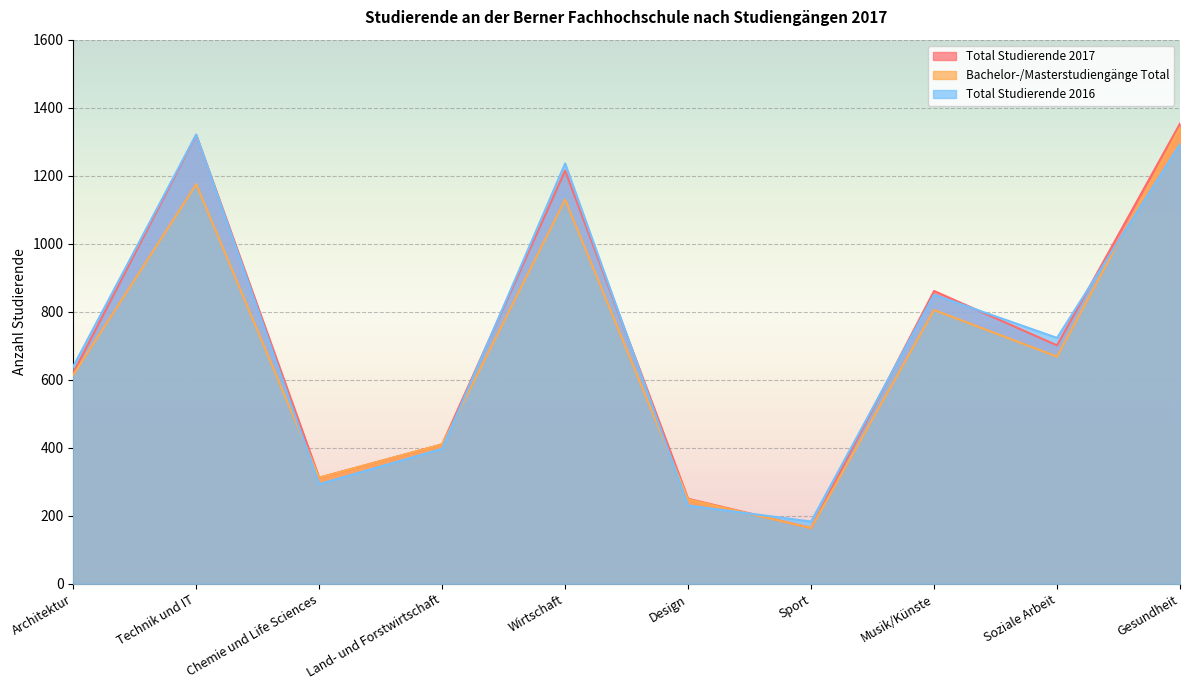

Reading left to right, transcribe all the data shown in this chart.

Total Studierende 2017: 620	1320	312	410	1215	250	164	861	701	1353
Bachelor-/Masterstudiengänge Total: 614	1175	312	410	1130	248	164	805	668	1341
Total Studierende 2016: 639	1321	293	397	1236	230	183	850	723	1292